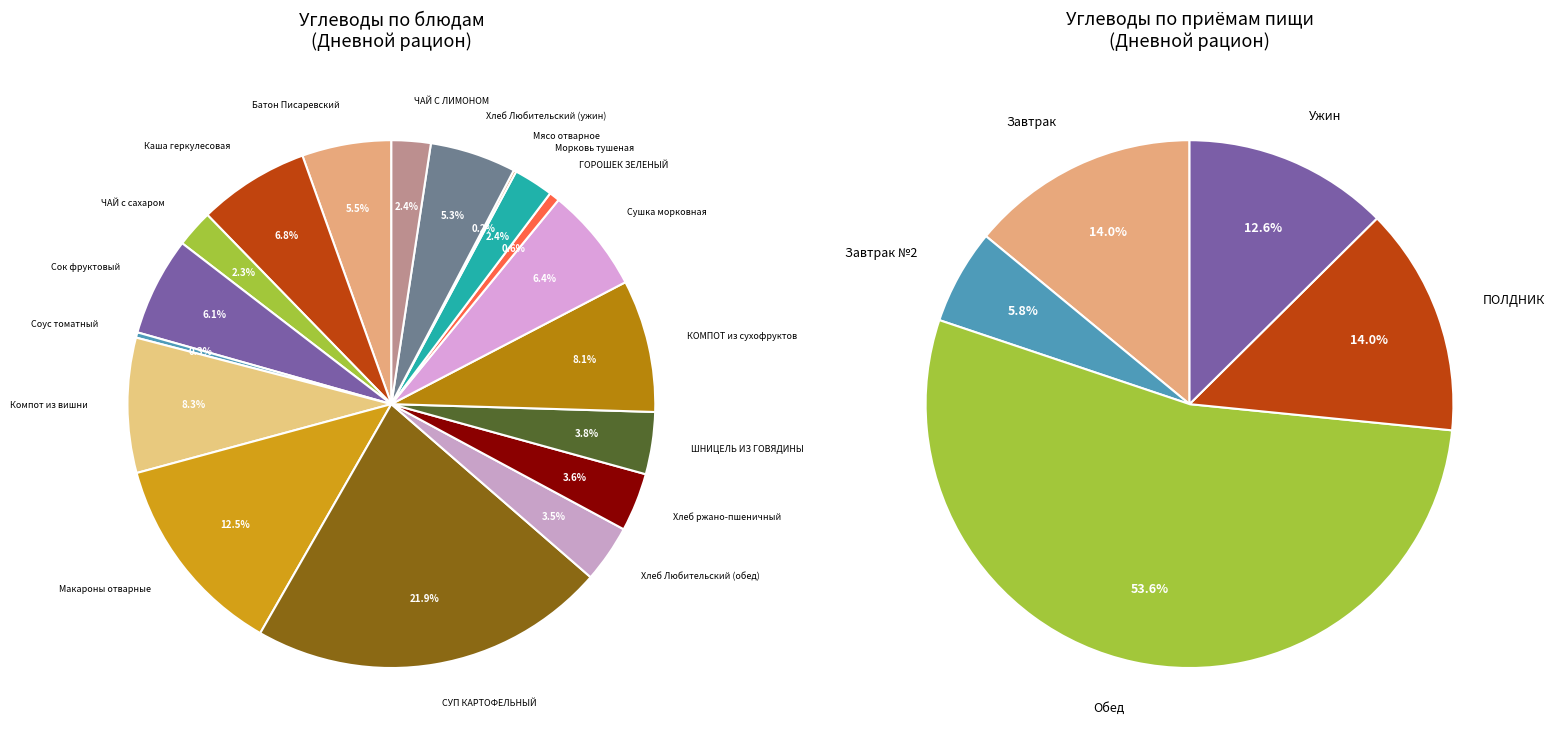

To the nearest percent, what percentage of the pie is Батон Писаревский?

5%